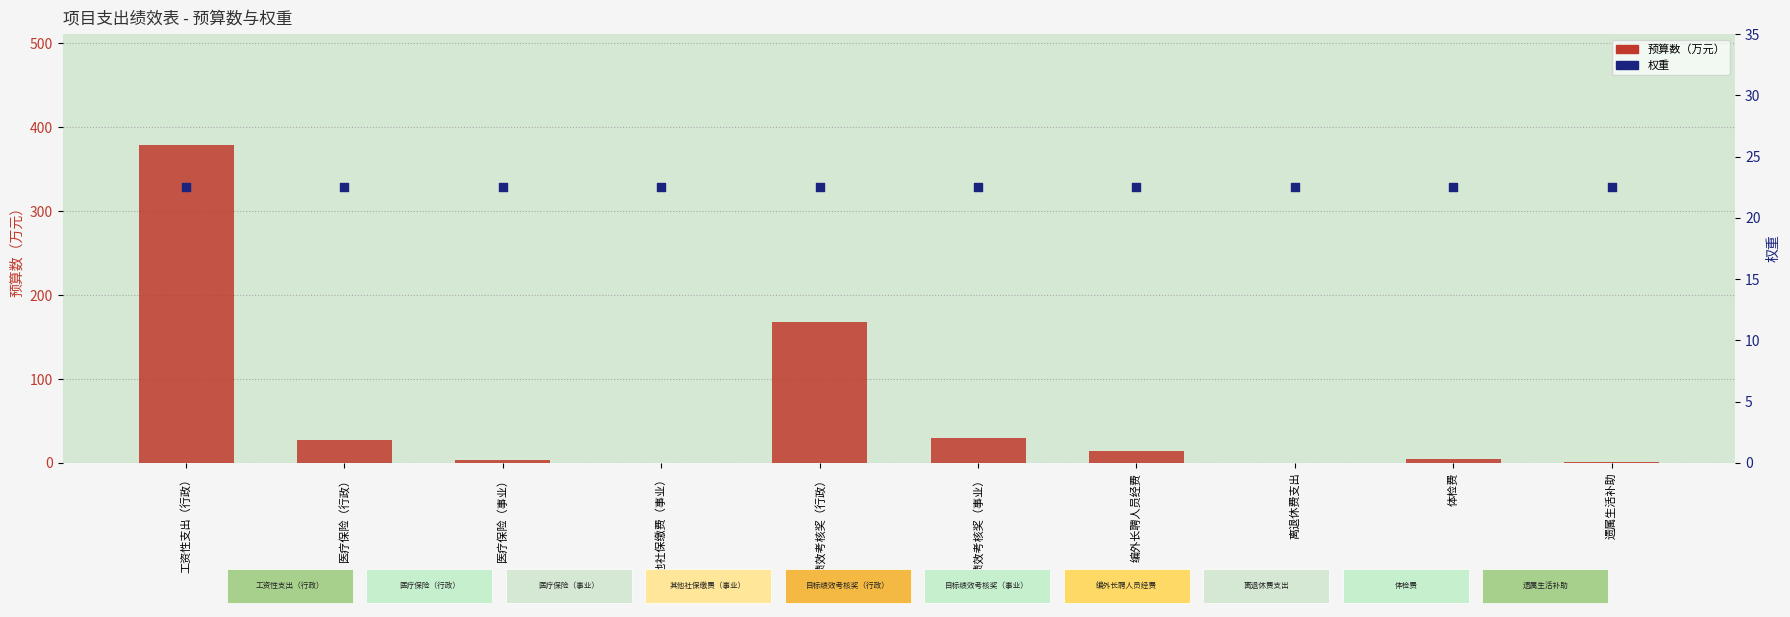

Which series reaches the minimum Y coordinate?

预算数（万元）